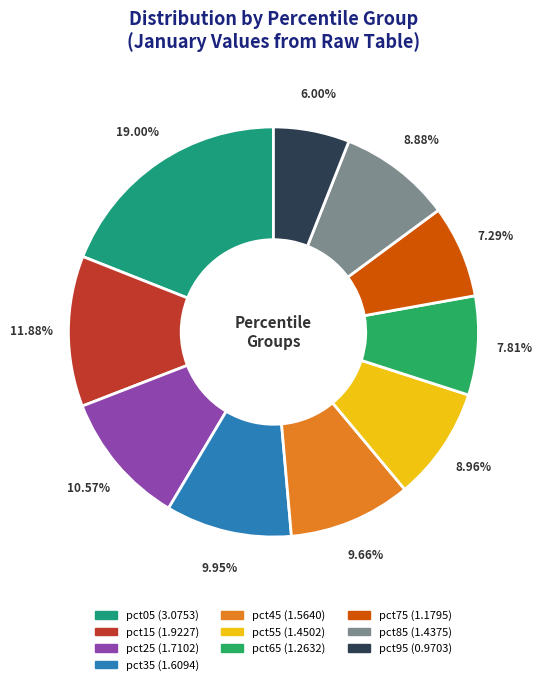

How many segments does this pie chart have?

10